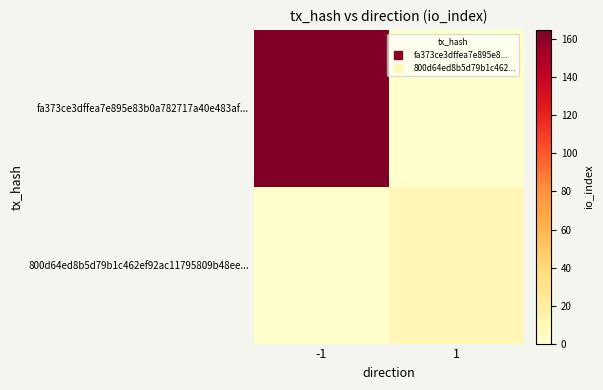

Which series changed the most between -1 and 1?

fa373ce3dffea7e895e83b0a782717a40e483af...